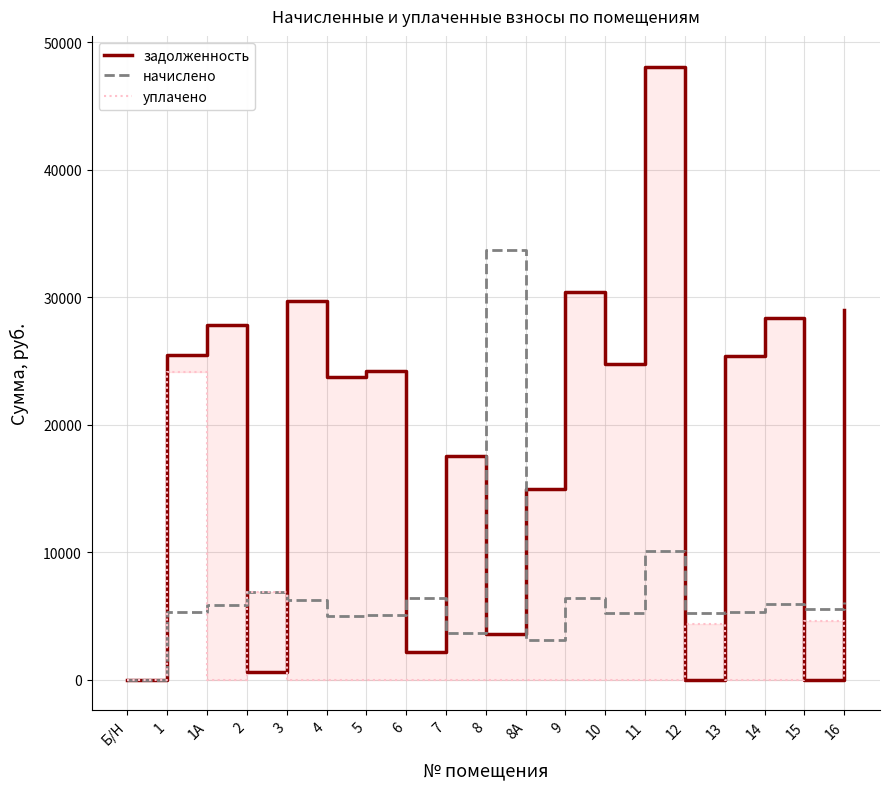

What is the difference between the maximum and minimum values in the задолженность series?

48076.3